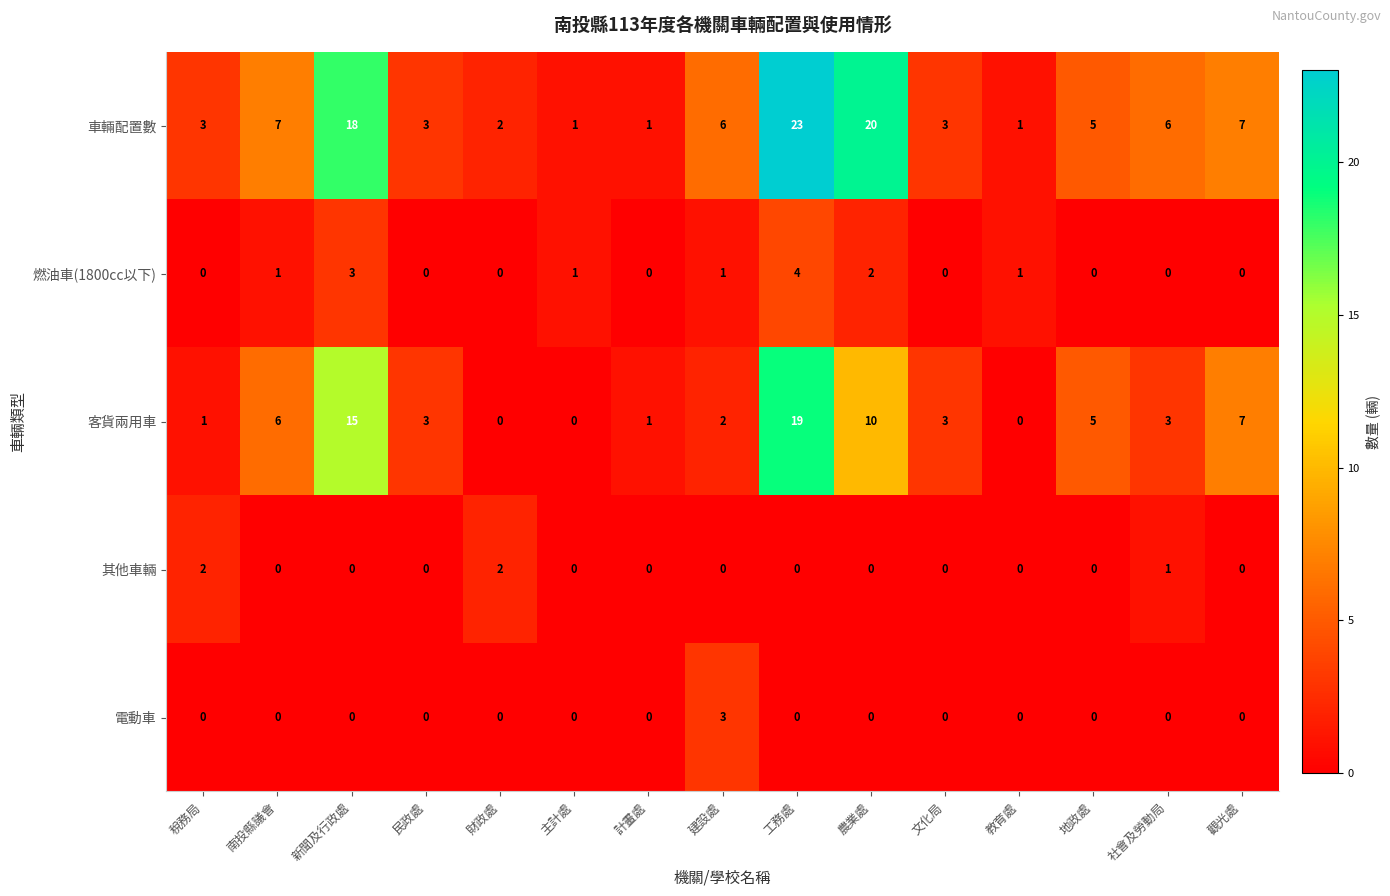

The value of 燃油車(1800cc以下) at 財政處 is 2. True or false?

False